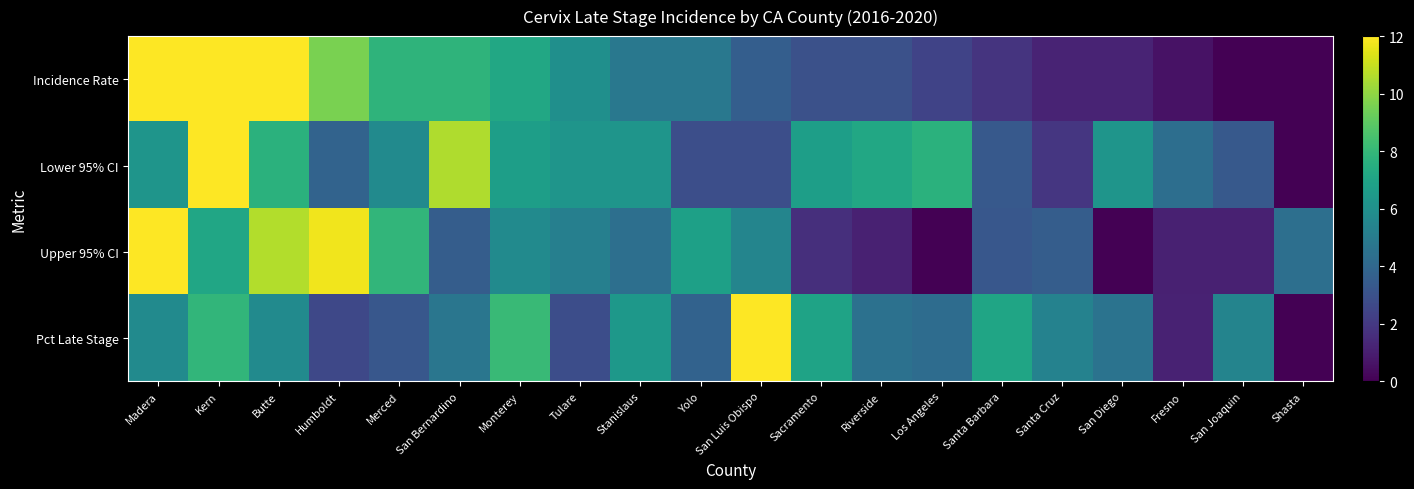

What is the total value across all series at Tulare?

20.2